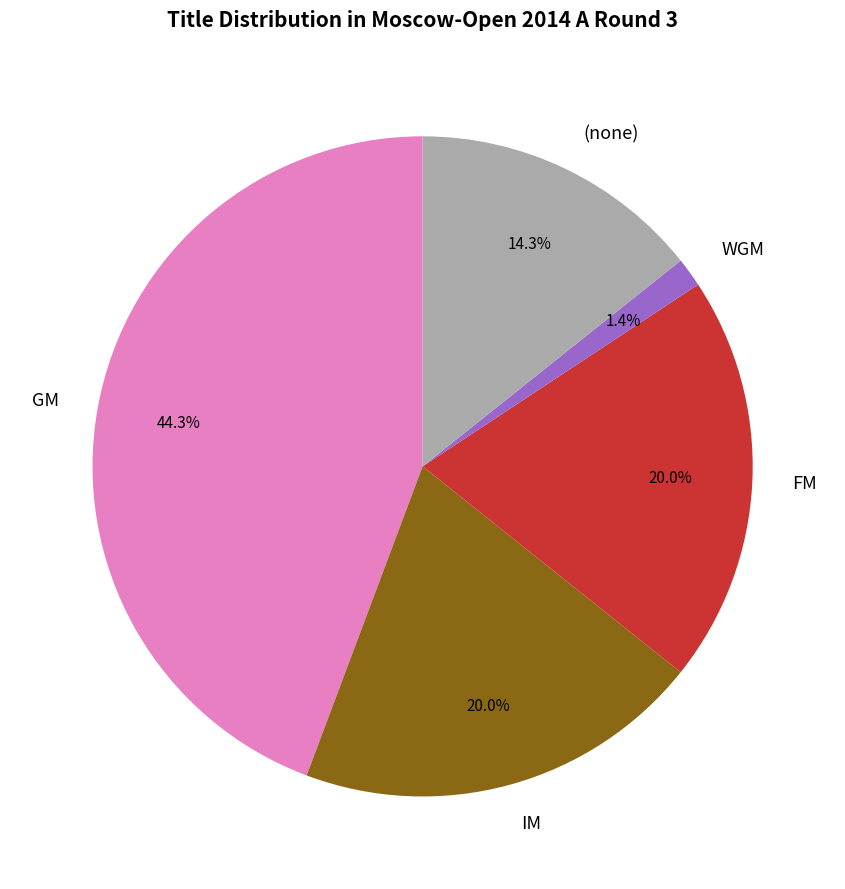

Does GM represent more than half of the total?

No